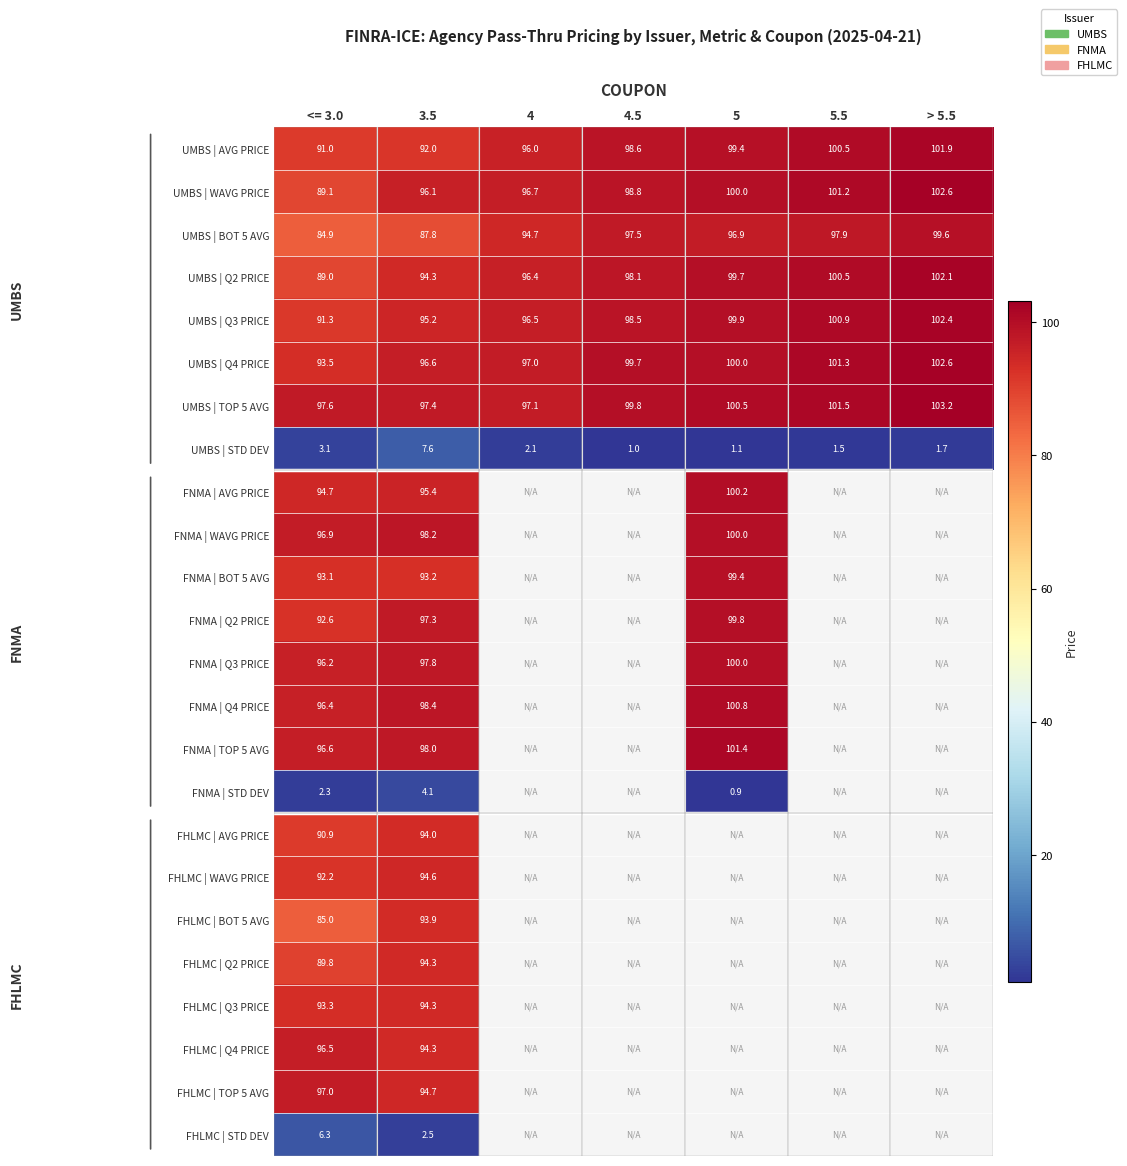

At how many categories does at least one series exceed 70?

7